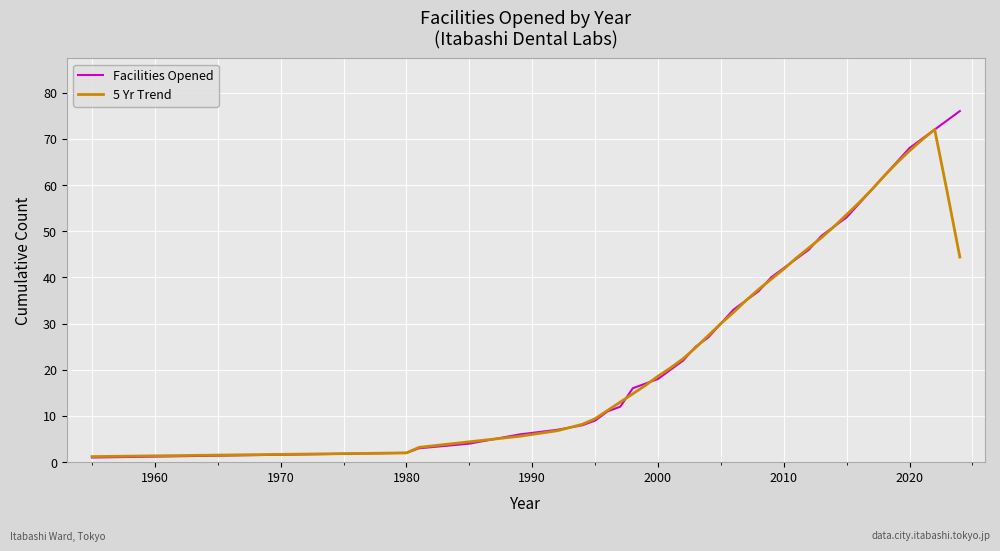

What is the maximum value for Facilities Opened?

76.0